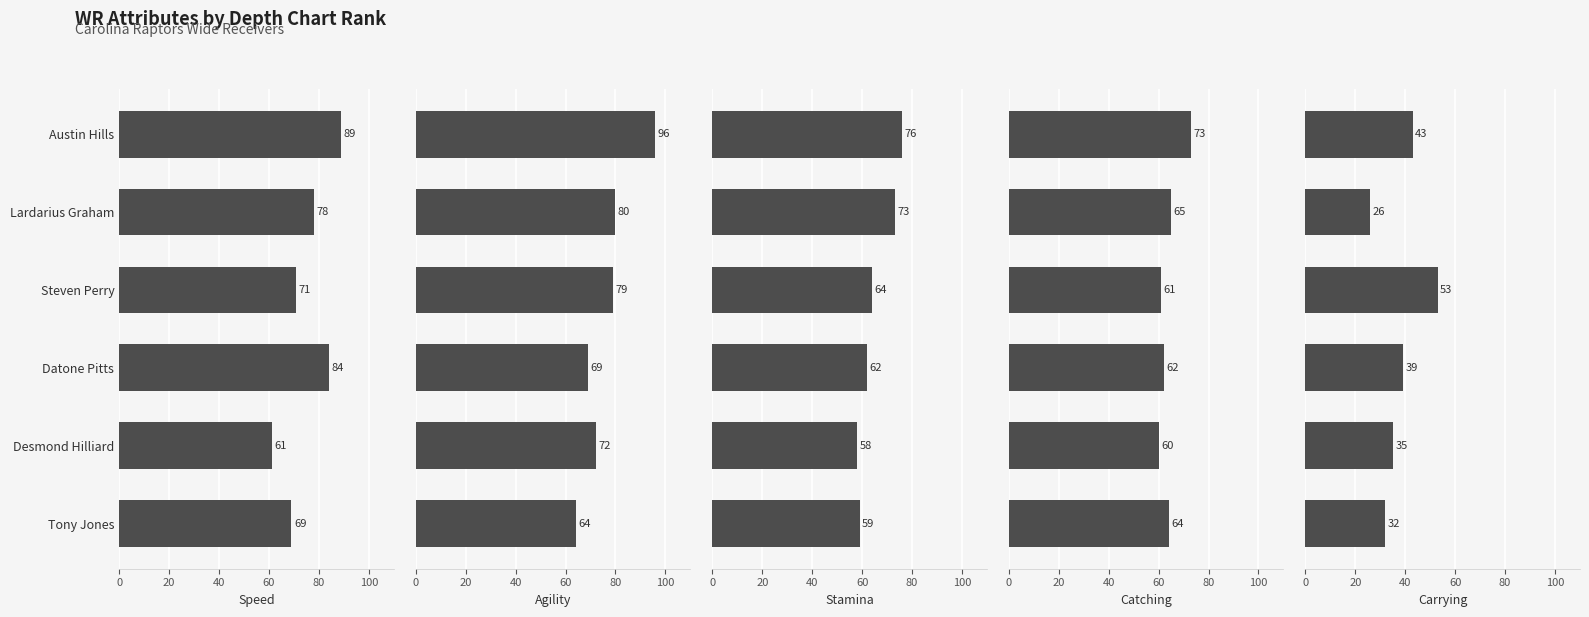

What is the sum of the stamina values at Austin Hills and Datone Pitts?

138